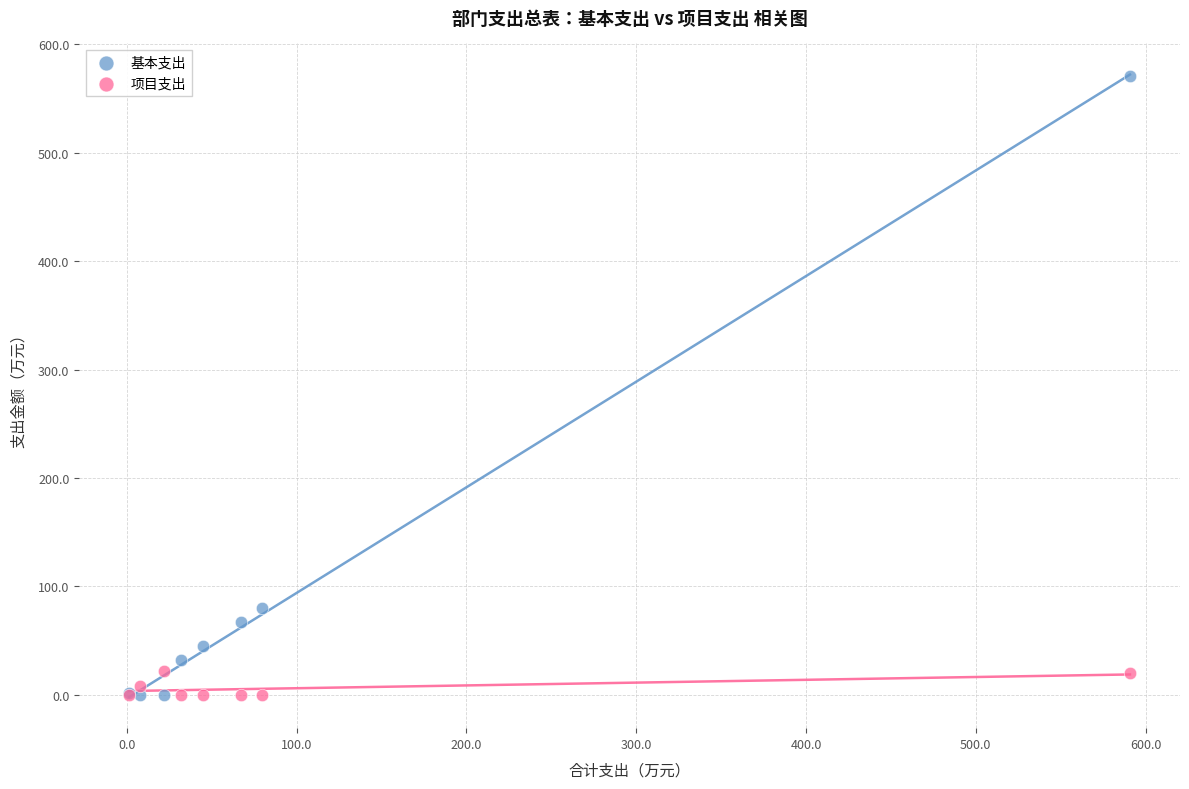

What are all the series names shown in the legend?

基本支出, 项目支出